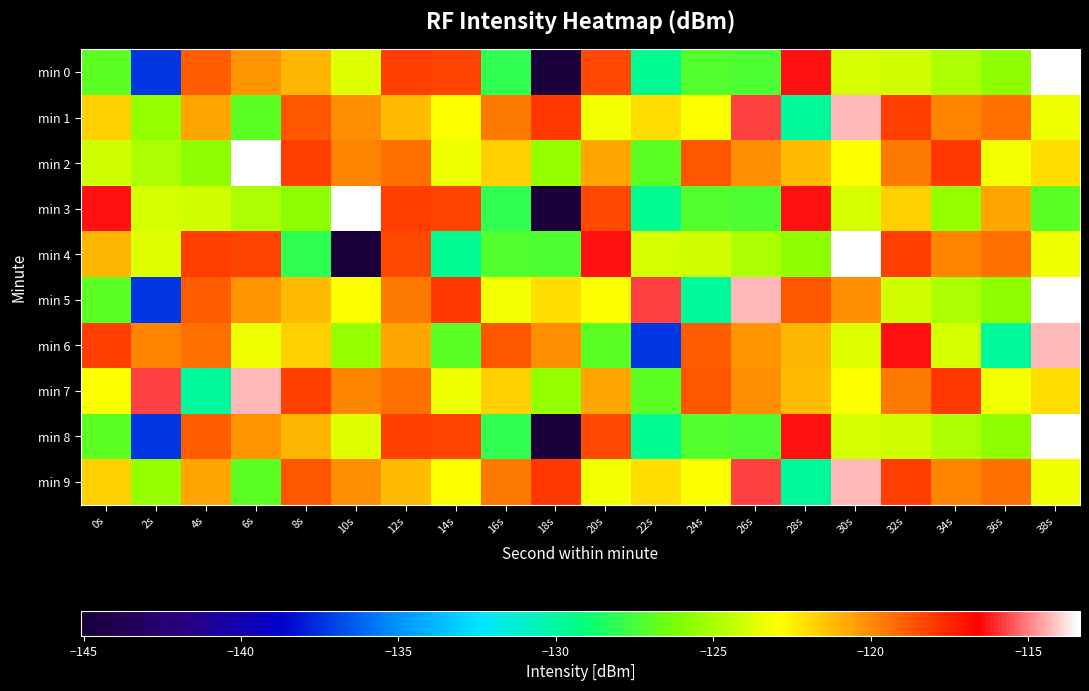

Reading left to right, transcribe all the data shown in this chart.

min 0: 0s=-126.9	2s=-137.3	4s=-118.8	6s=-120.2	8s=-121.1	10s=-123.7	12s=-118.2	14s=-118.3	16s=-128.1	18s=-145.1	20s=-118.3	22s=-129.6	24s=-127.1	26s=-127.3	28s=-116.3	30s=-123.9	32s=-124.1	34s=-124.9	36s=-125.6	38s=-113.4
min 1: 0s=-121.8	2s=-125.5	4s=-120.7	6s=-126.9	8s=-118.7	10s=-120.1	12s=-121.3	14s=-123.0	16s=-119.6	18s=-118.0	20s=-123.2	22s=-122.1	24s=-123.0	26s=-115.8	28s=-129.8	30s=-114.3	32s=-118.1	34s=-119.8	36s=-119.4	38s=-123.3
min 2: 0s=-124.1	2s=-124.9	4s=-125.6	6s=-113.4	8s=-118.1	10s=-119.8	12s=-119.4	14s=-123.3	16s=-121.8	18s=-125.5	20s=-120.7	22s=-126.9	24s=-118.7	26s=-120.1	28s=-121.3	30s=-123.0	32s=-119.6	34s=-118.0	36s=-123.2	38s=-122.1
min 3: 0s=-116.3	2s=-123.9	4s=-124.1	6s=-124.9	8s=-125.6	10s=-113.4	12s=-118.2	14s=-118.3	16s=-128.1	18s=-145.1	20s=-118.3	22s=-129.6	24s=-127.1	26s=-127.3	28s=-116.3	30s=-123.9	32s=-121.8	34s=-125.5	36s=-120.7	38s=-126.9
min 4: 0s=-121.1	2s=-123.7	4s=-118.2	6s=-118.3	8s=-128.1	10s=-145.1	12s=-118.3	14s=-129.6	16s=-127.1	18s=-127.3	20s=-116.3	22s=-123.9	24s=-124.1	26s=-124.9	28s=-125.6	30s=-113.4	32s=-118.1	34s=-119.8	36s=-119.4	38s=-123.3
min 5: 0s=-126.9	2s=-137.3	4s=-118.8	6s=-120.2	8s=-121.3	10s=-123.0	12s=-119.6	14s=-118.0	16s=-123.2	18s=-122.1	20s=-123.0	22s=-115.8	24s=-129.8	26s=-114.3	28s=-118.7	30s=-120.1	32s=-124.1	34s=-124.9	36s=-125.6	38s=-113.4
min 6: 0s=-118.1	2s=-119.8	4s=-119.4	6s=-123.3	8s=-121.8	10s=-125.5	12s=-120.7	14s=-126.9	16s=-118.7	18s=-120.1	20s=-126.9	22s=-137.3	24s=-118.8	26s=-120.2	28s=-121.1	30s=-123.7	32s=-116.3	34s=-123.9	36s=-129.8	38s=-114.3
min 7: 0s=-123.0	2s=-115.8	4s=-129.8	6s=-114.3	8s=-118.1	10s=-119.8	12s=-119.4	14s=-123.3	16s=-121.8	18s=-125.5	20s=-120.7	22s=-126.9	24s=-118.7	26s=-120.1	28s=-121.3	30s=-123.0	32s=-119.6	34s=-118.0	36s=-123.2	38s=-122.1
min 8: 0s=-126.9	2s=-137.3	4s=-118.8	6s=-120.2	8s=-121.1	10s=-123.7	12s=-118.2	14s=-118.3	16s=-128.1	18s=-145.1	20s=-118.3	22s=-129.6	24s=-127.1	26s=-127.3	28s=-116.3	30s=-123.9	32s=-124.1	34s=-124.9	36s=-125.6	38s=-113.4
min 9: 0s=-121.8	2s=-125.5	4s=-120.7	6s=-126.9	8s=-118.7	10s=-120.1	12s=-121.3	14s=-123.0	16s=-119.6	18s=-118.0	20s=-123.2	22s=-122.1	24s=-123.0	26s=-115.8	28s=-129.8	30s=-114.3	32s=-118.1	34s=-119.8	36s=-119.4	38s=-123.3